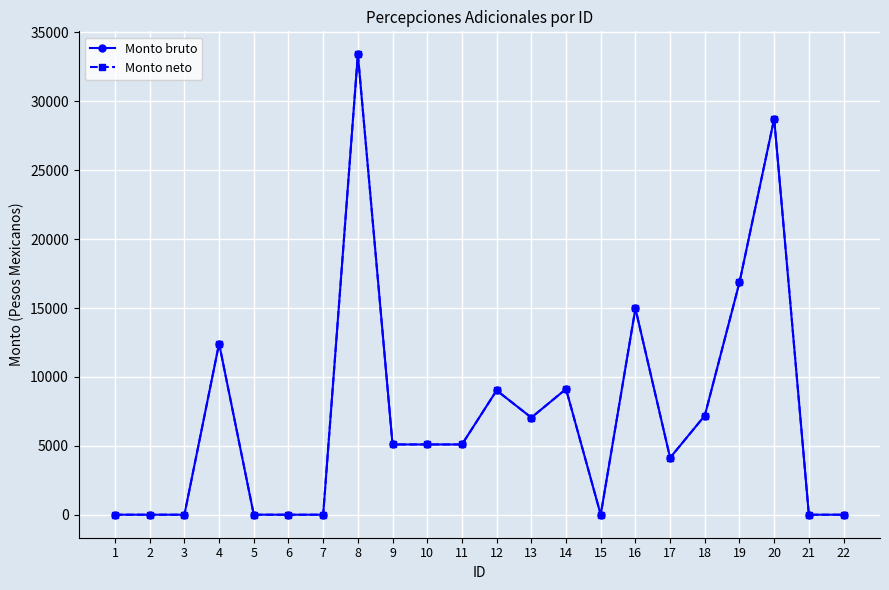

Does the chart have visible grid lines?

Yes